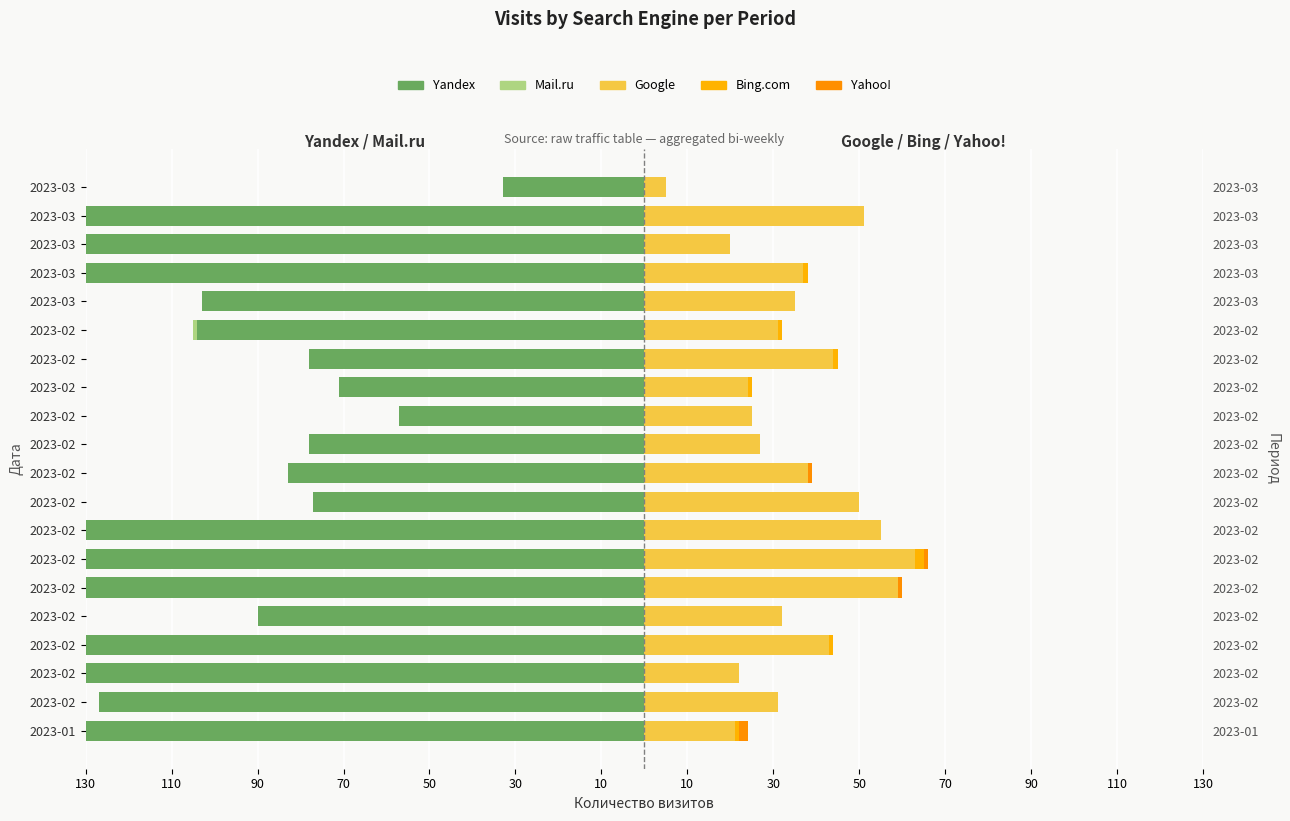

What are all the series names shown in the legend?

Yandex, Mail.ru, Google, Bing.com, Yahoo!